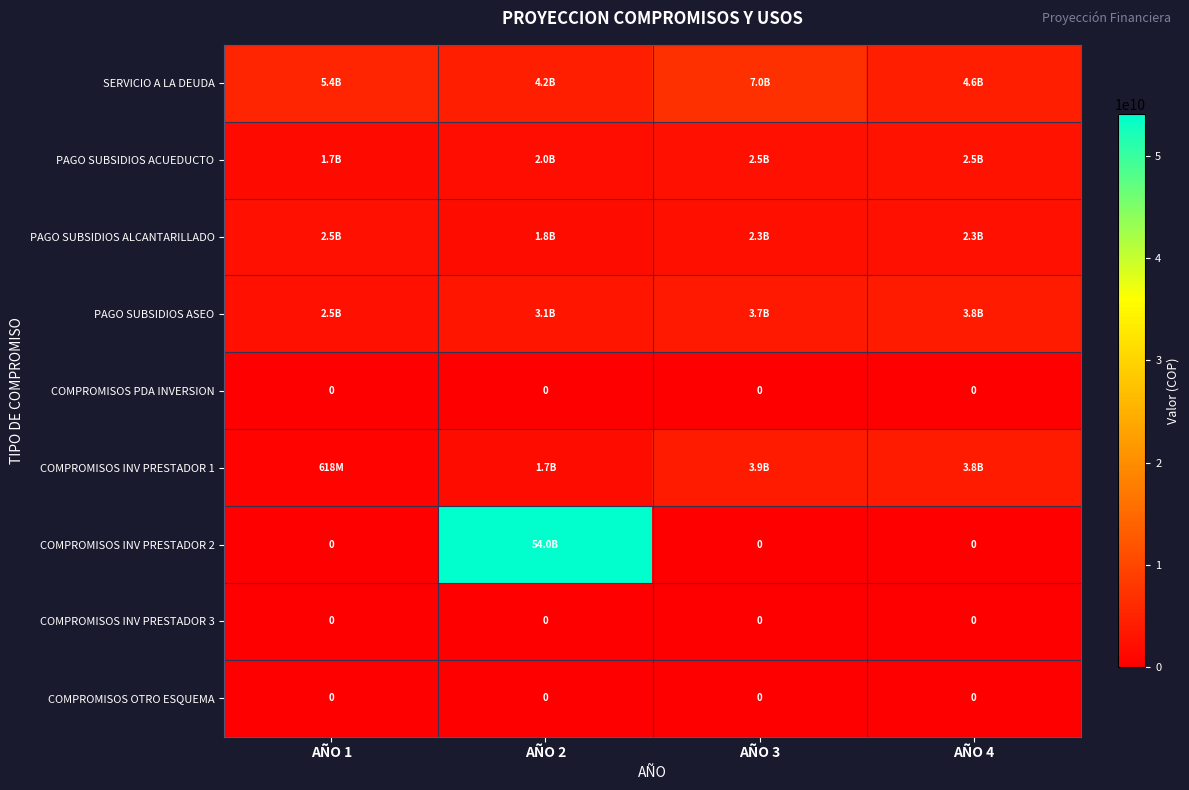

What is the total value across all series at AÑO 1?

12638496091